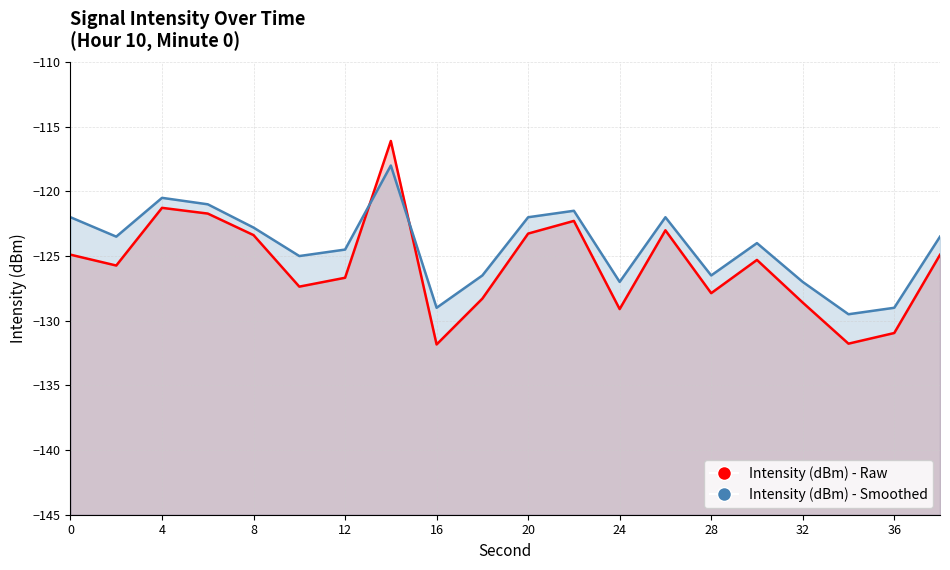

What is the maximum value for Intensity (dBm) - Smoothed?

-118.0